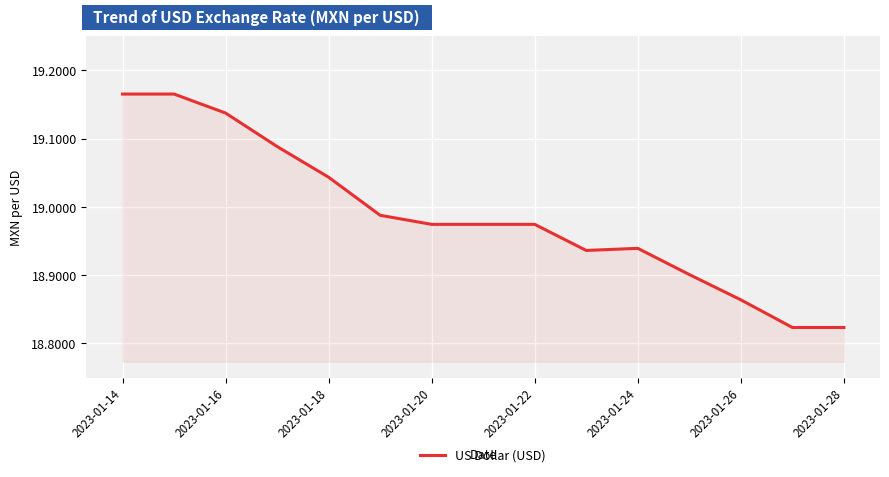

What is the difference between the maximum and minimum values?

0.3